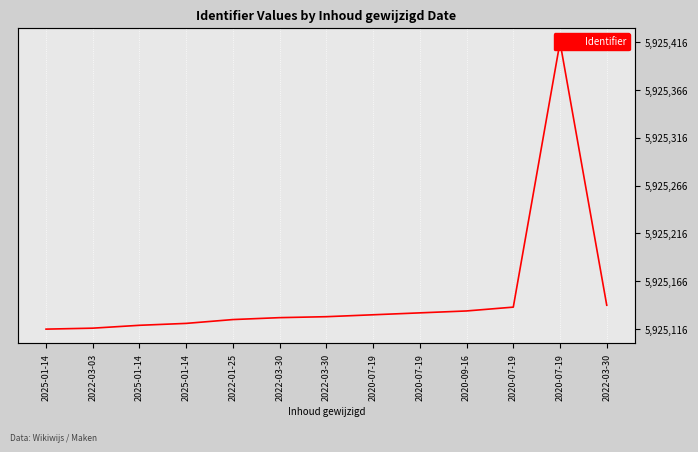

What is the label of the 5th point from the right?

2020-07-19